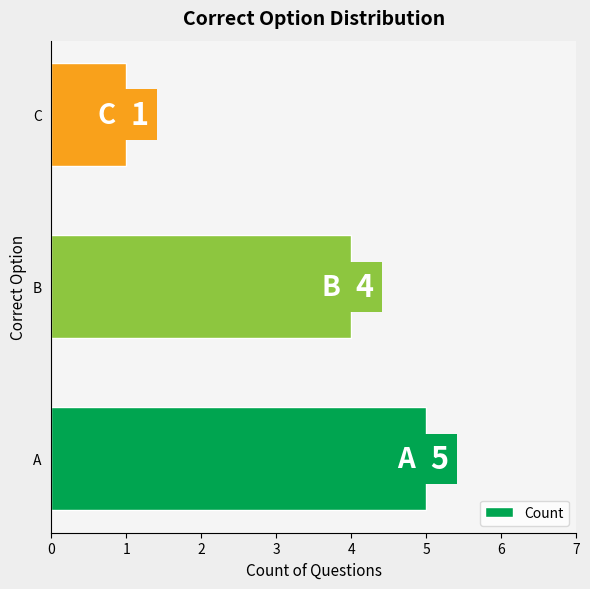

Which category has the lowest value across all series?

C